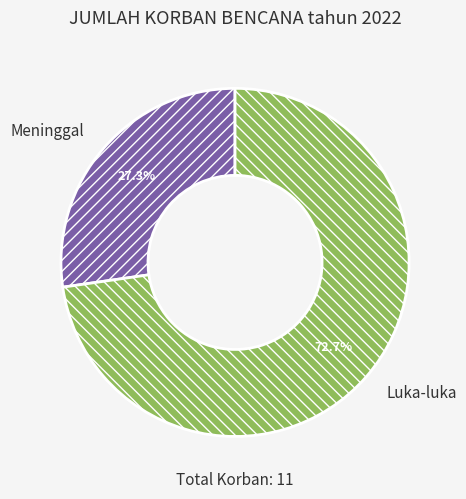

Is there any slice that represents more than half of the pie?

Yes